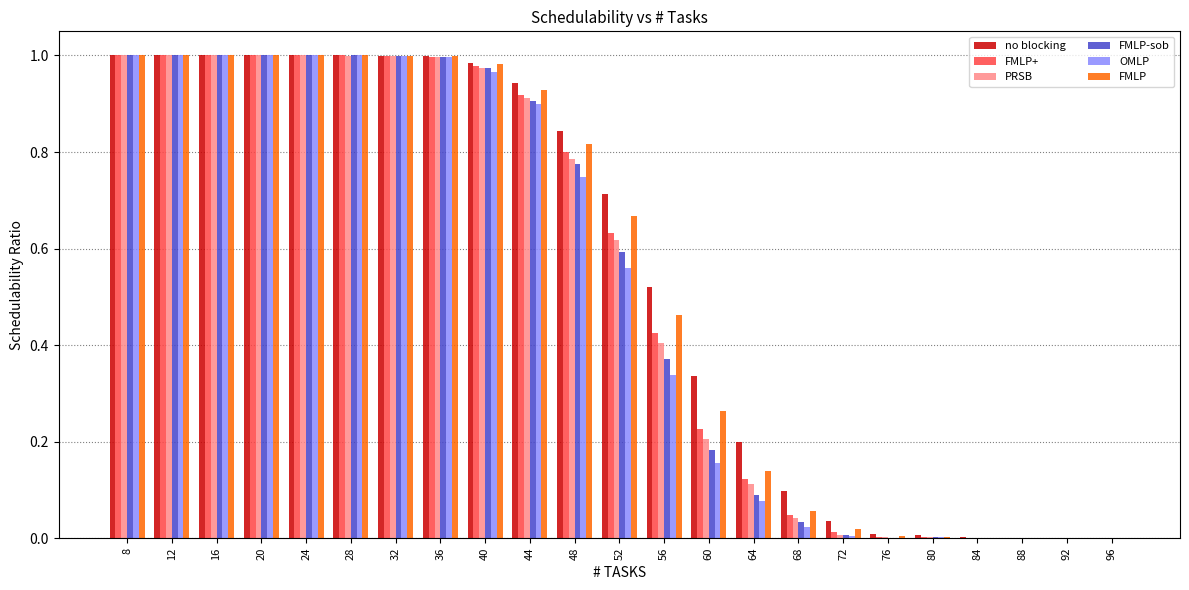

What is the sum of all FMLP-sob values?

11.9